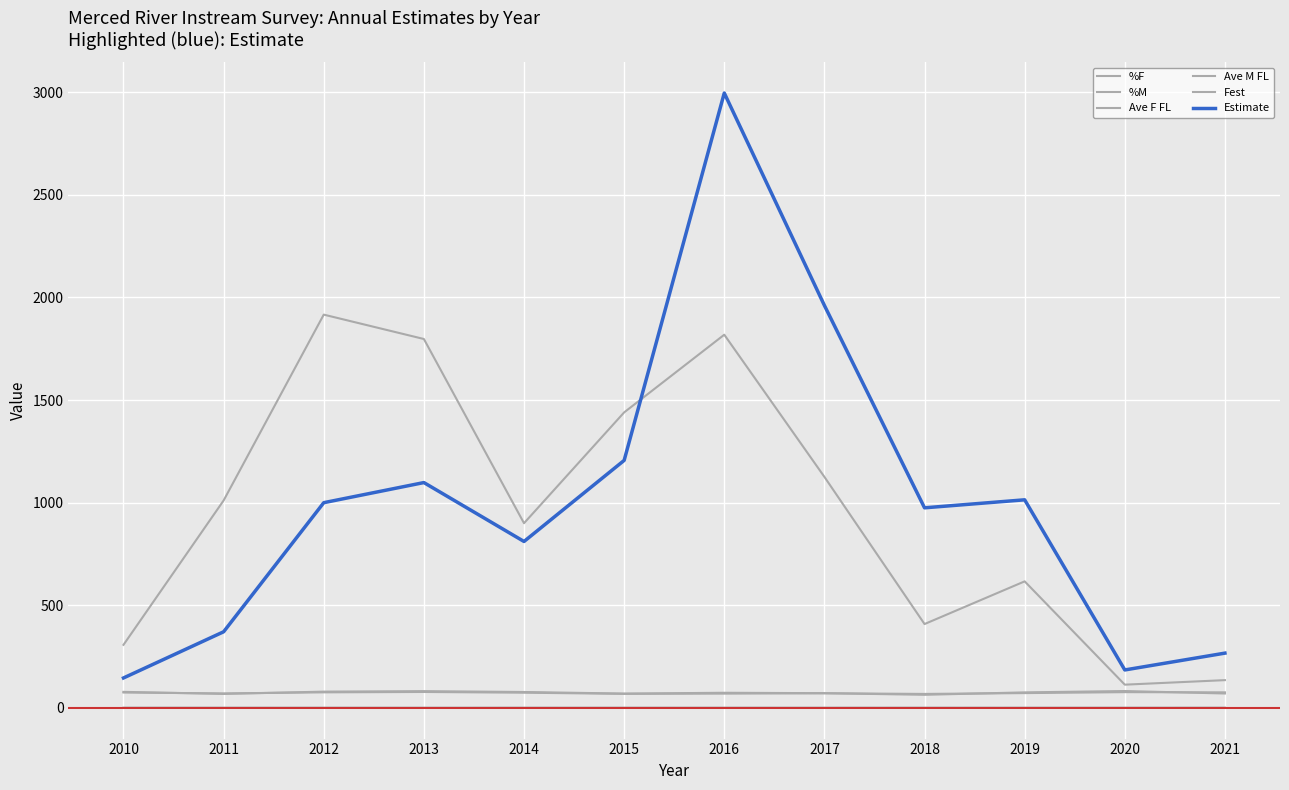

Which series has the widest spread of values?

Estimate